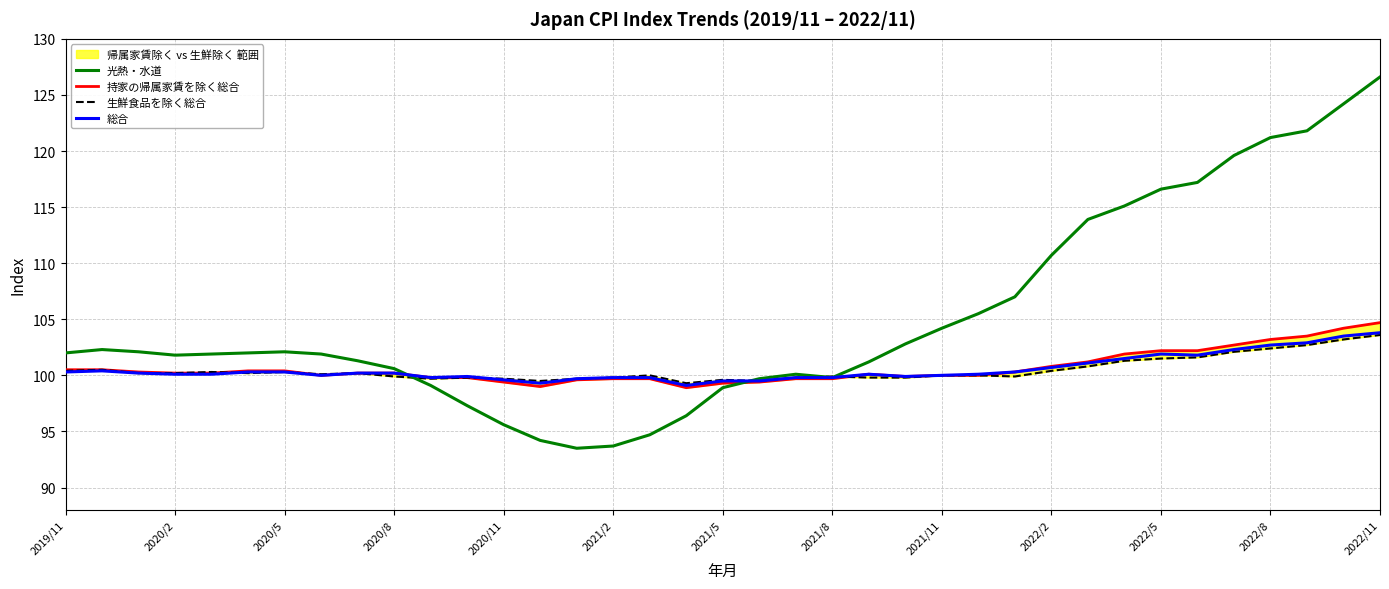

Where is 光熱・水道 nearest to the value 110?

2022/2